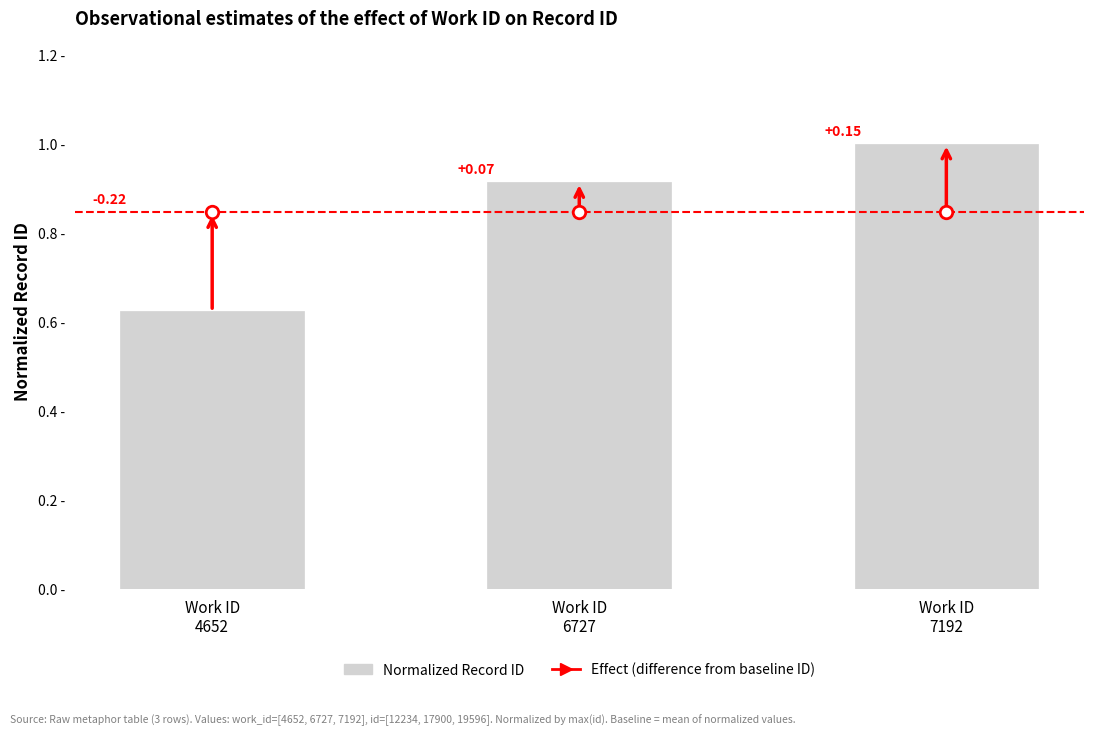

List the labels in order of value, largest first.

Work ID
7192, Work ID
6727, Work ID
4652